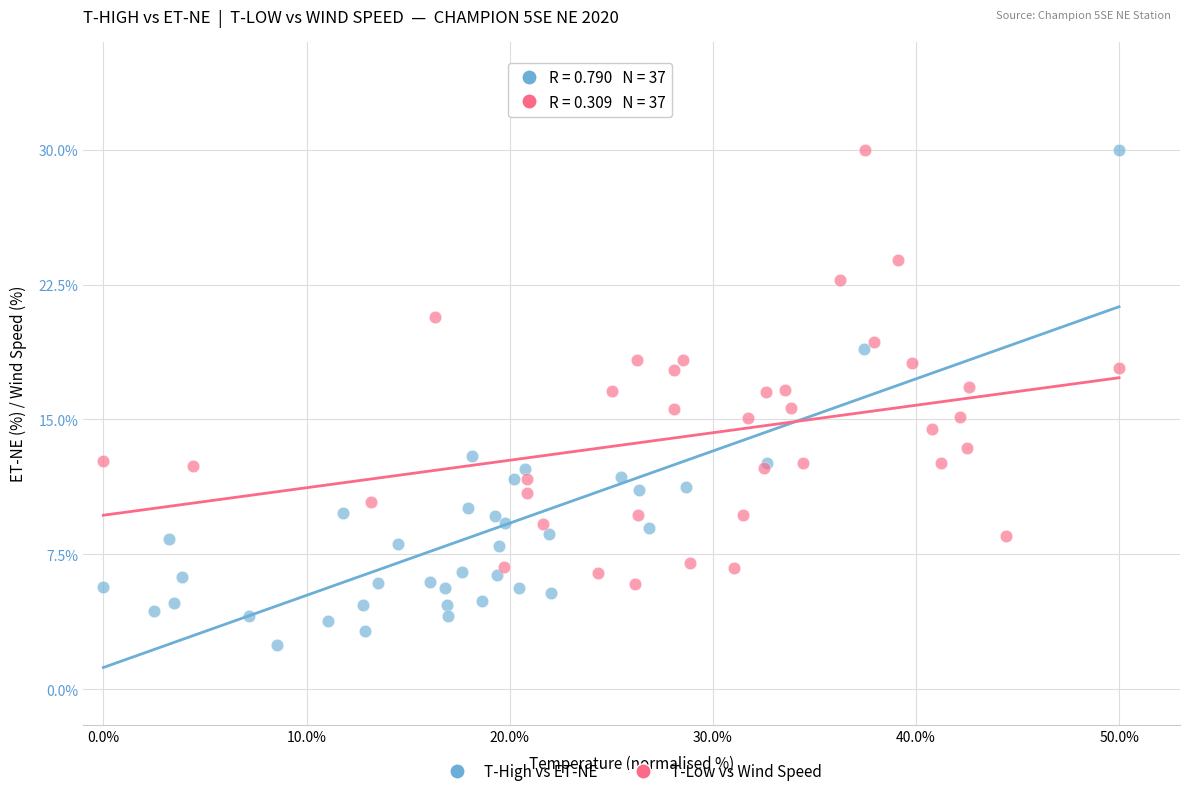

Which series contains the lowest Y value?

T-High vs ET-NE